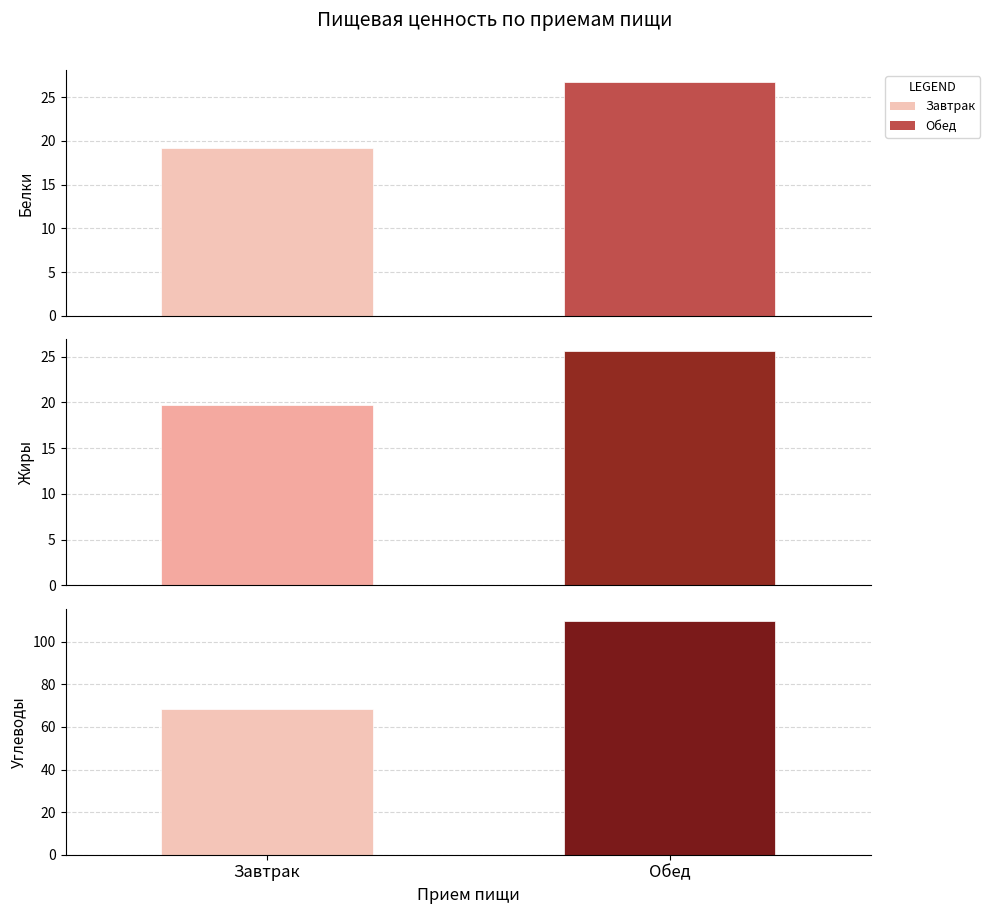

What is the label of the 2nd bar from the right?

Завтрак